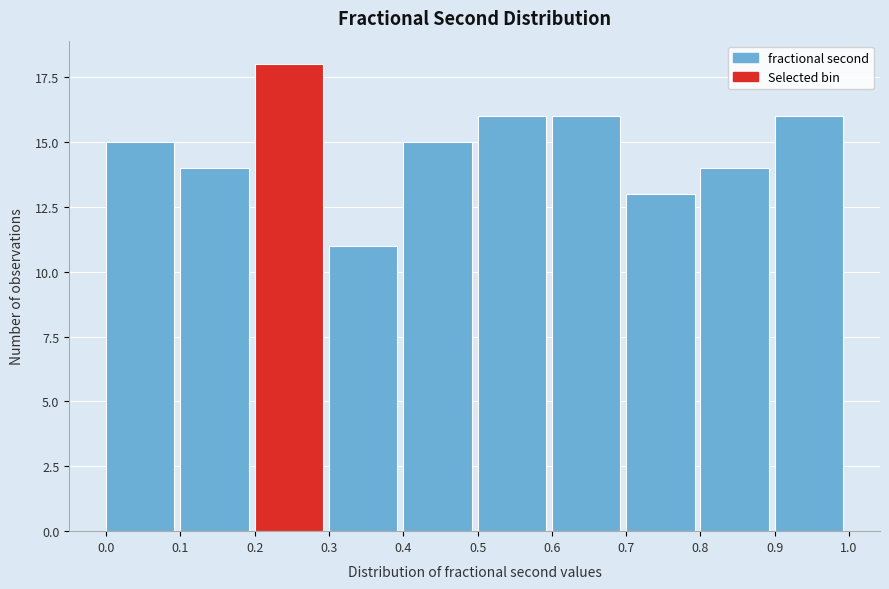

Reading right to left, transcribe all the data shown in this chart.

16	14	13	16	16	15	11	18	14	15